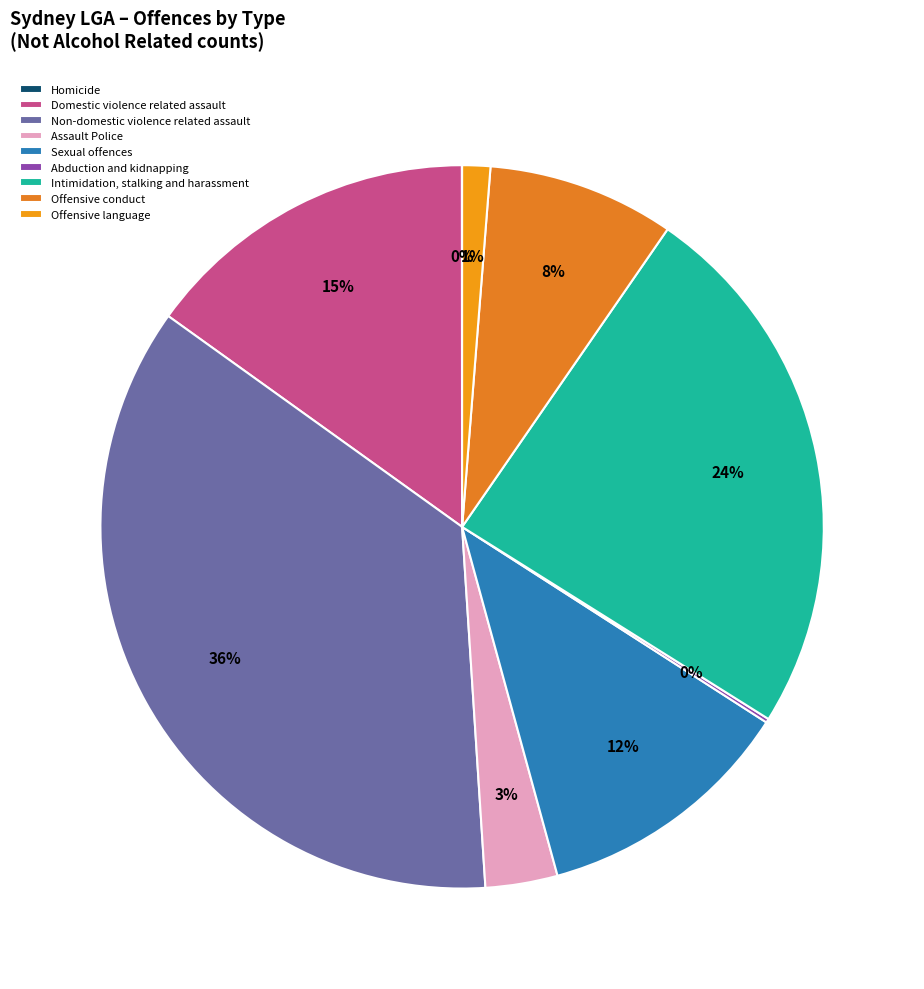

Rank the categories by value from lowest to highest.

Homicide, Abduction and kidnapping, Offensive language, Assault Police, Offensive conduct, Sexual offences, Domestic violence related assault, Intimidation, stalking and harassment, Non-domestic violence related assault